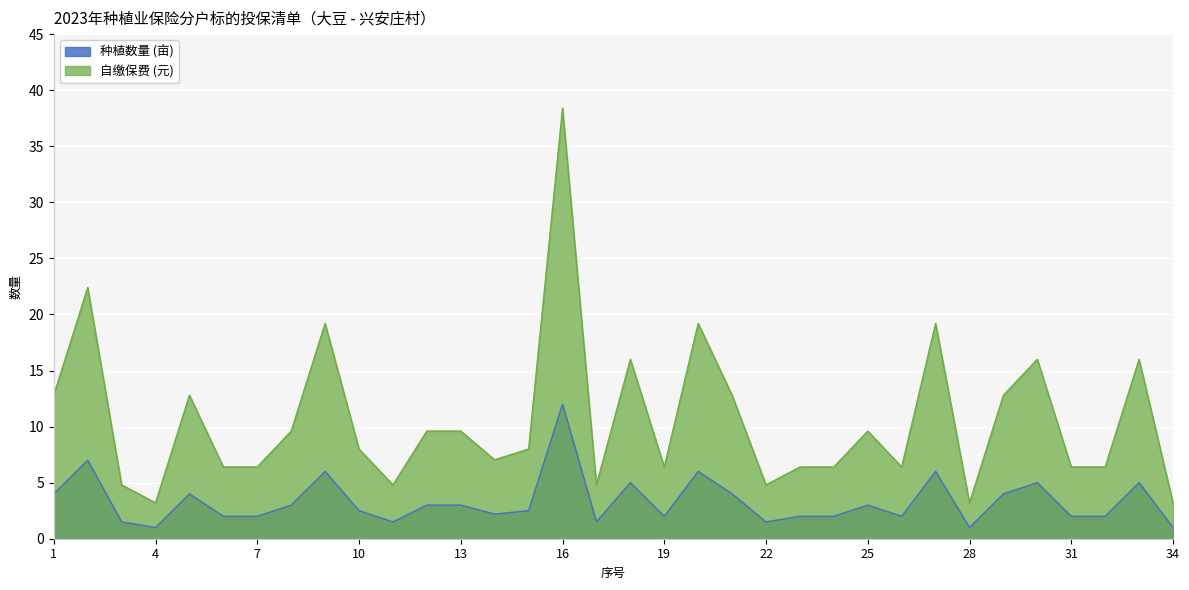

What is the sum of the 种植数量 (亩) values at 23 and 29?

6.0